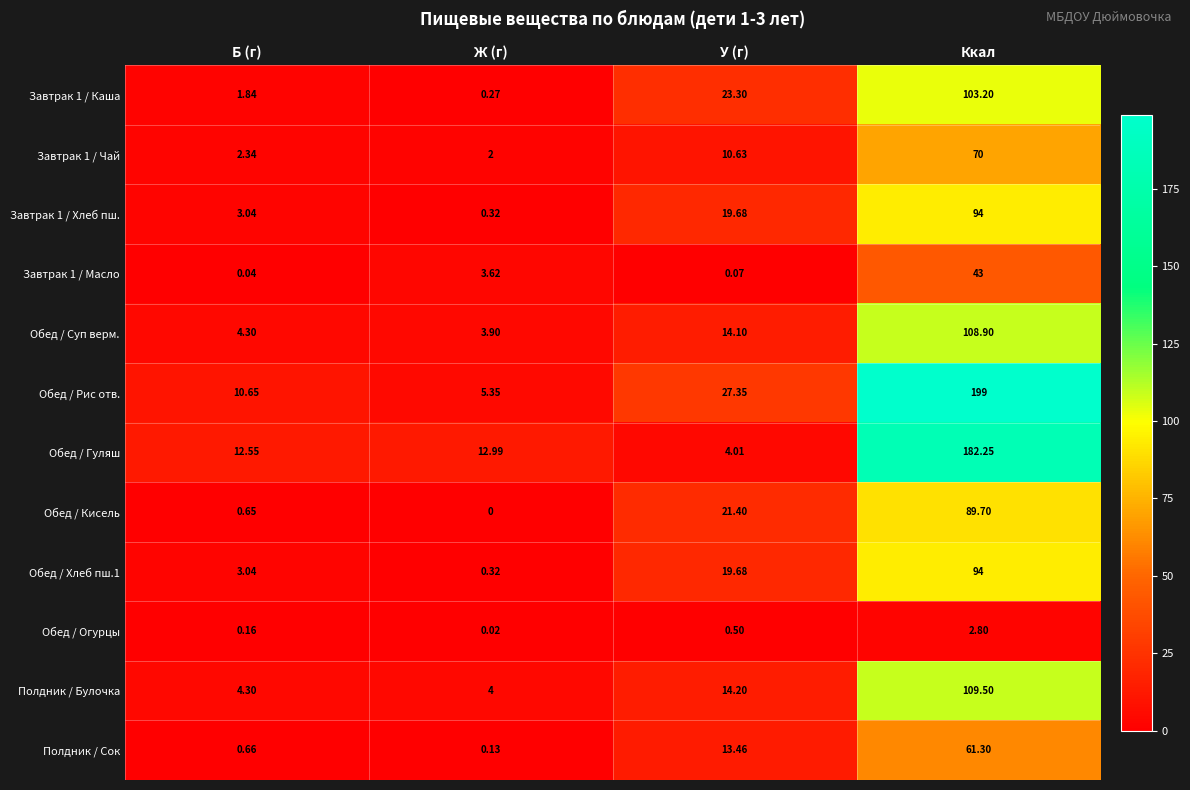

List the labels in order of Обед / Хлеб пш.1 value, largest first.

Ккал, У (г), Б (г), Ж (г)